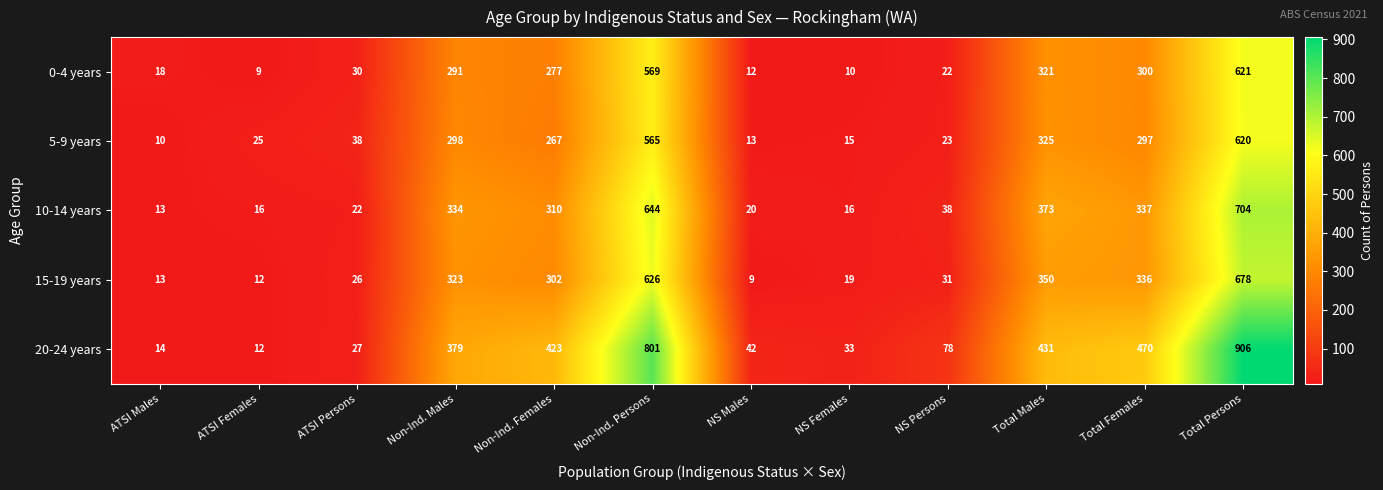

At which category is the sum across all series the highest?

Total Persons